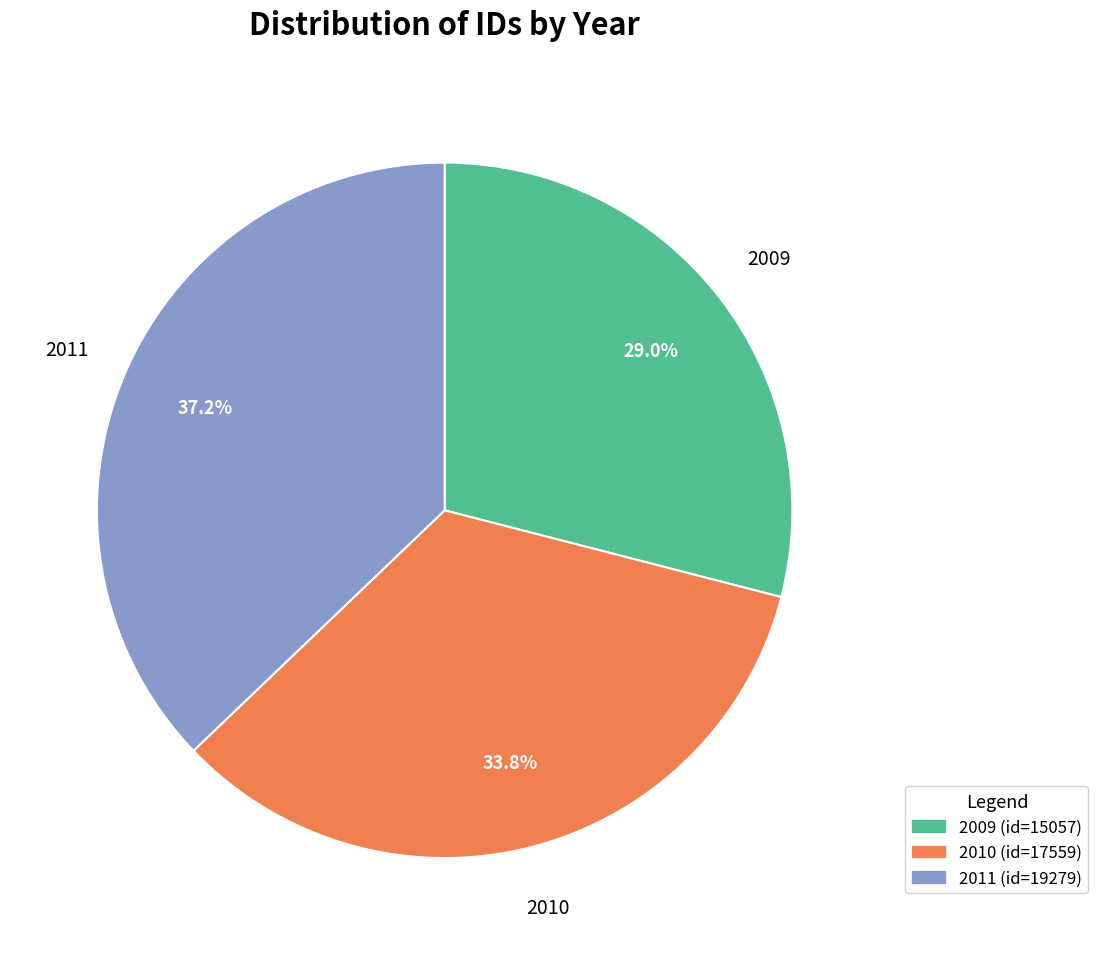

Does 2009 represent more than half of the total?

No